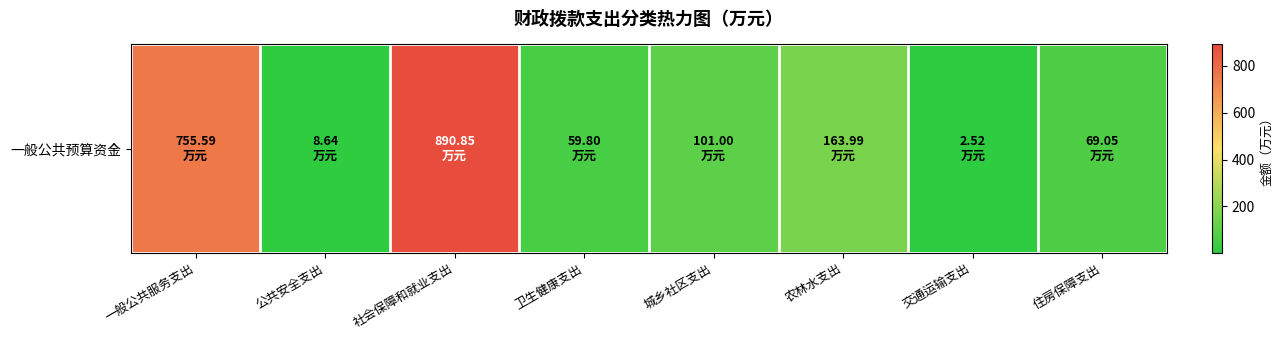

Reading left to right, list all the values displayed in this chart.

一般公共服务支出=755.6	公共安全支出=8.6	社会保障和就业支出=890.9	卫生健康支出=59.8	城乡社区支出=101.0	农林水支出=164.0	交通运输支出=2.5	住房保障支出=69.0